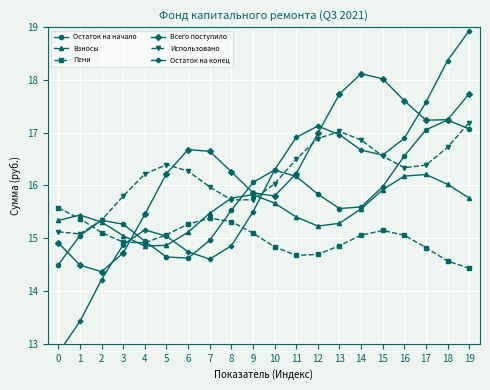

The value of Всего поступило at 15 is 18.0. True or false?

True